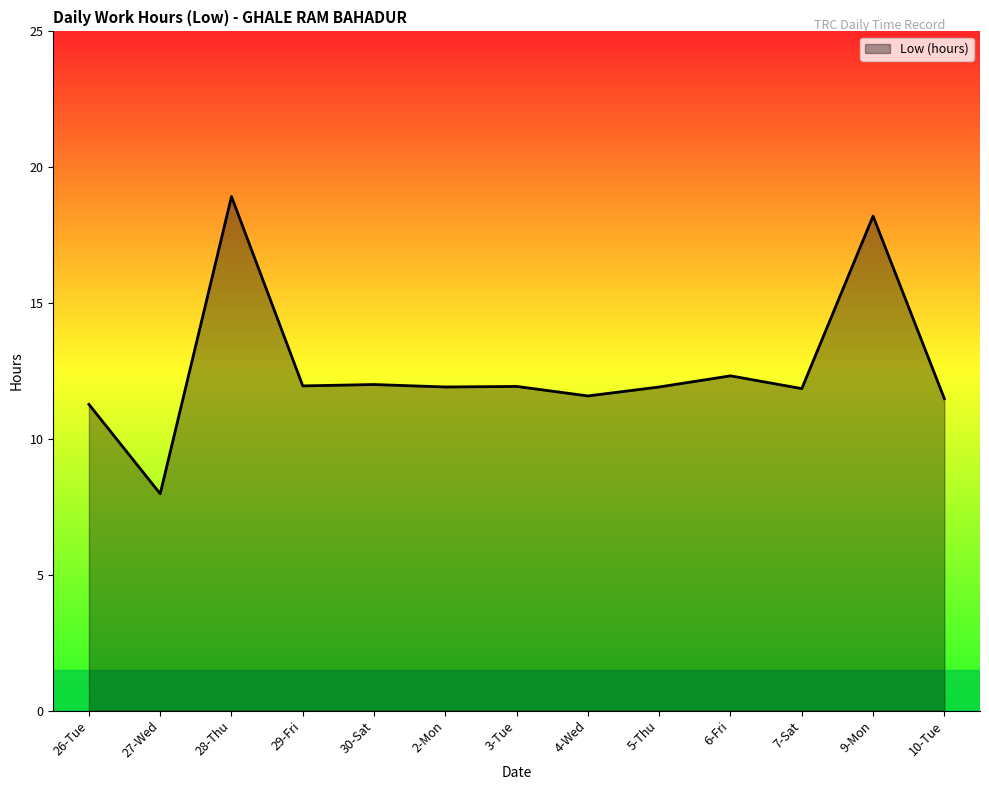

At which category does the chart reach its minimum across all series?

27-Wed